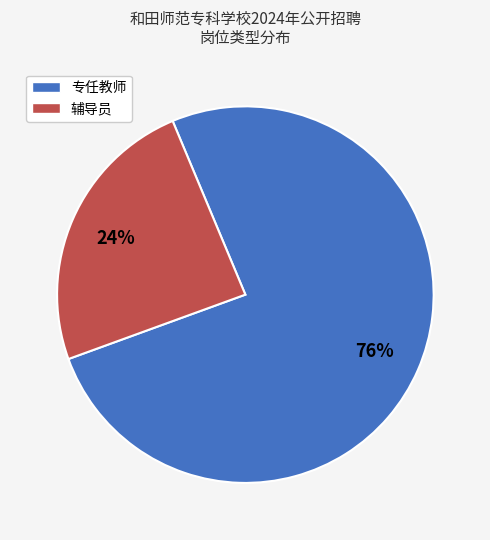

Which slice is the smallest?

辅导员